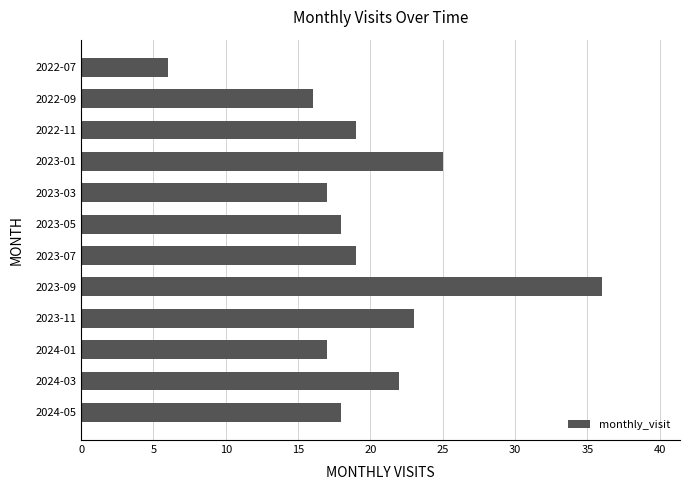

The chart shows a value of 33 at 2023-07. True or false?

False